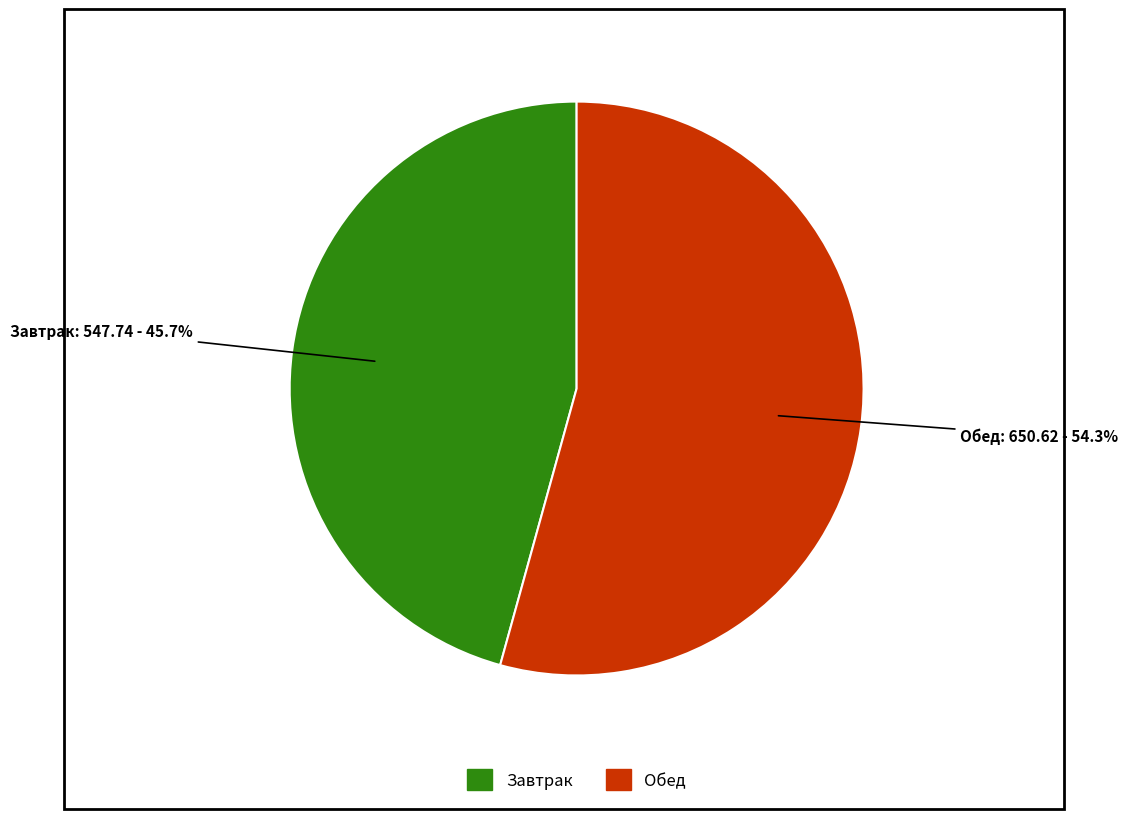

Is there any slice that represents more than half of the pie?

Yes